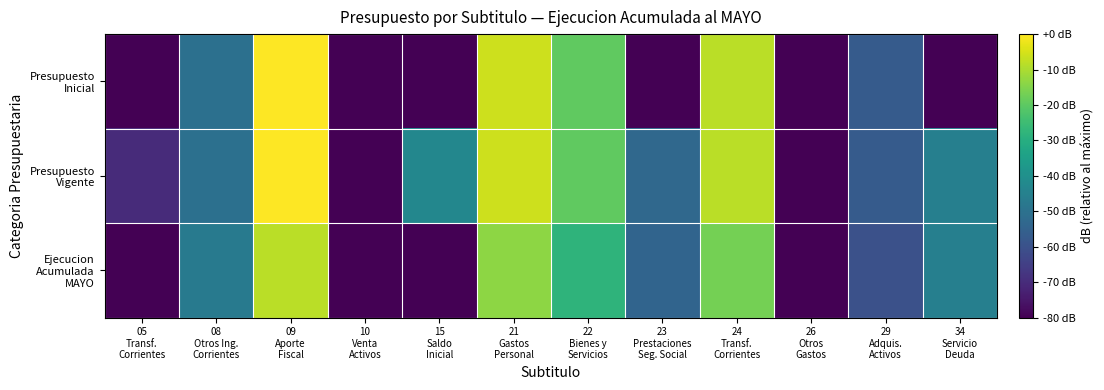

Rank the series by their maximum value, from lowest to highest.

Ejecucion Acumulada MAYO, Presupuesto Vigente, Presupuesto Inicial